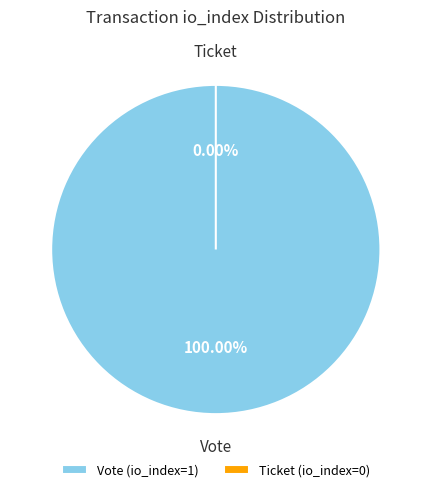

Which has a higher value, Ticket (io_index=0) or Vote (io_index=1)?

Vote (io_index=1)